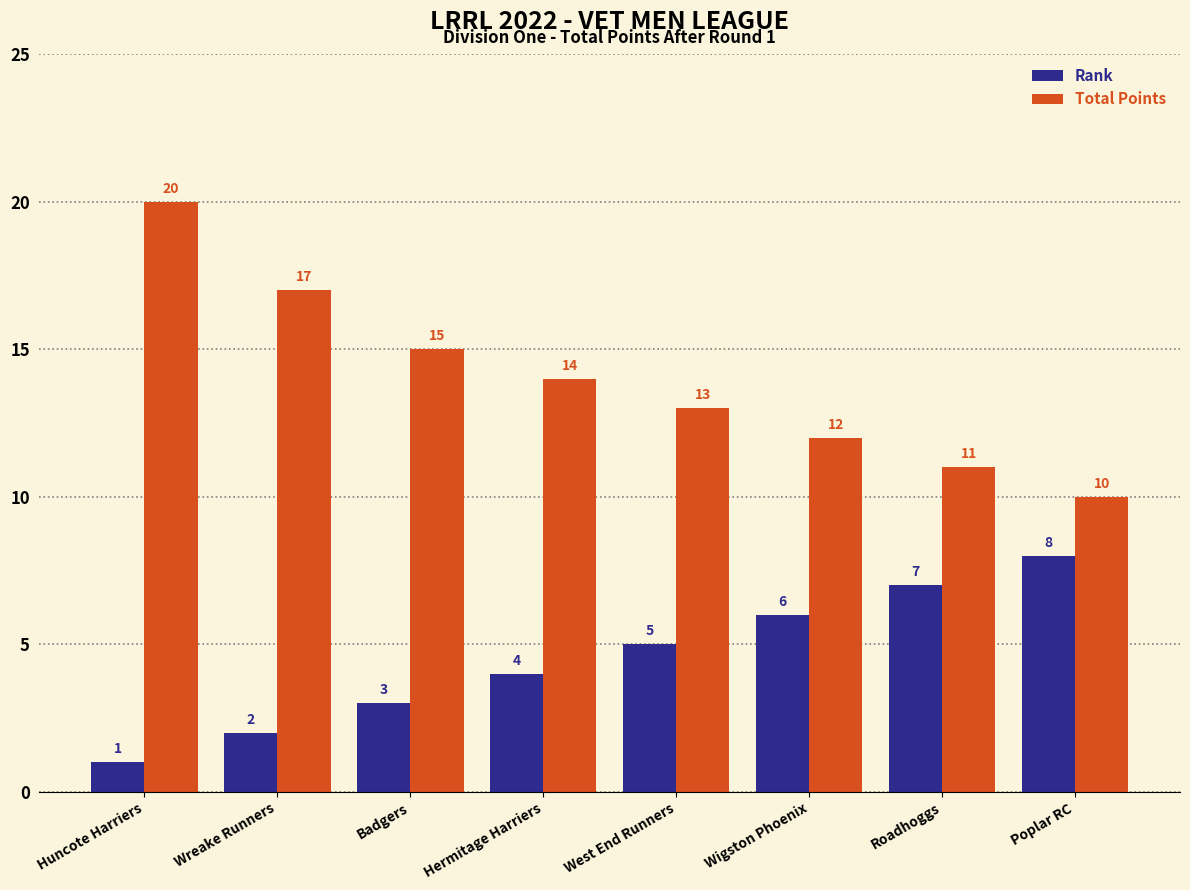

At which category is the sum across all series the highest?

Huncote Harriers